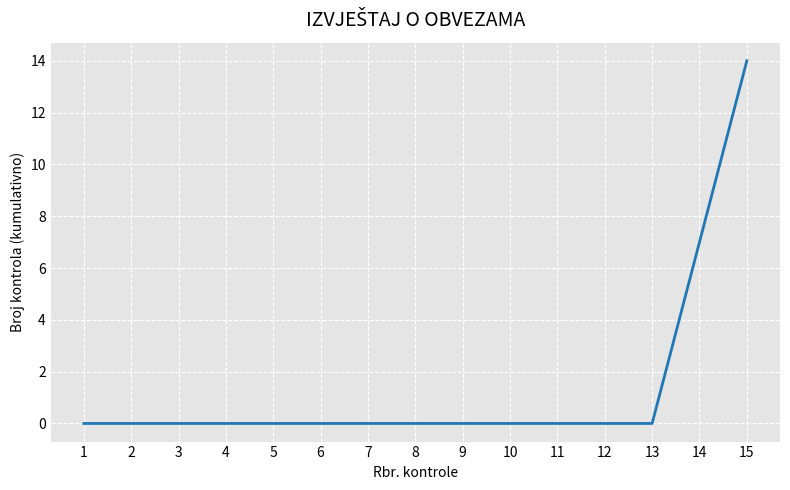

Reading left to right, transcribe all the data shown in this chart.

0	0	0	0	0	0	0	0	0	0	0	0	0	7	14